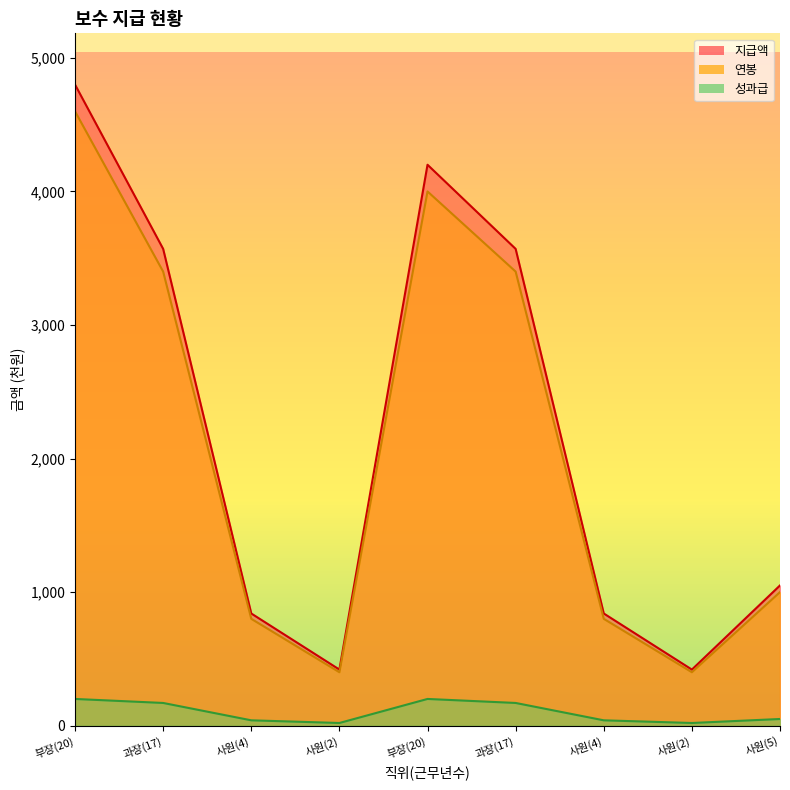

What is the difference between the highest and lowest values at 과장(17)?

3400